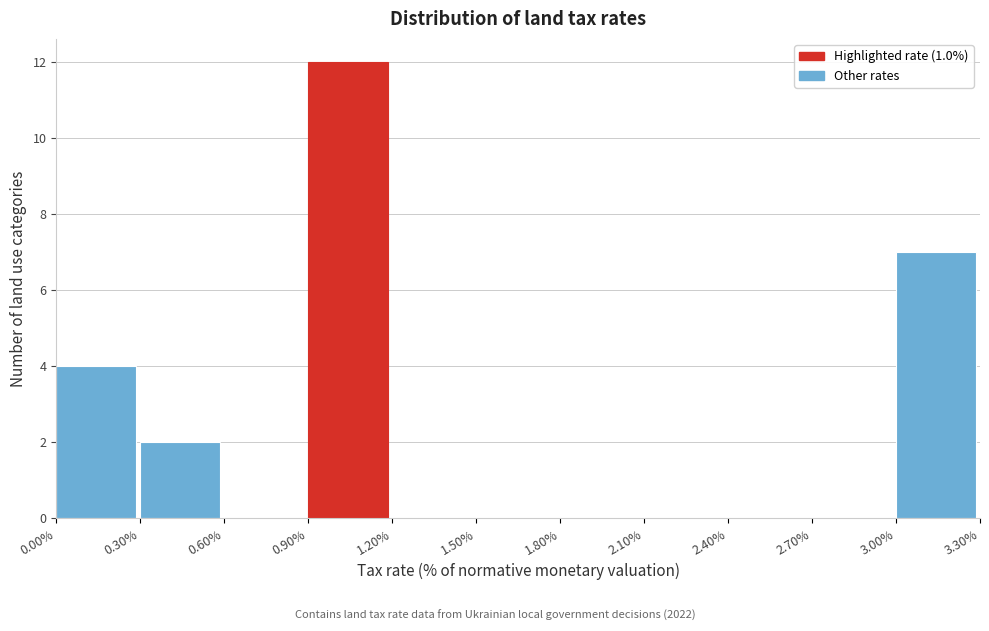

Which range on the x-axis has the tallest bar?

0.90% to 1.20%